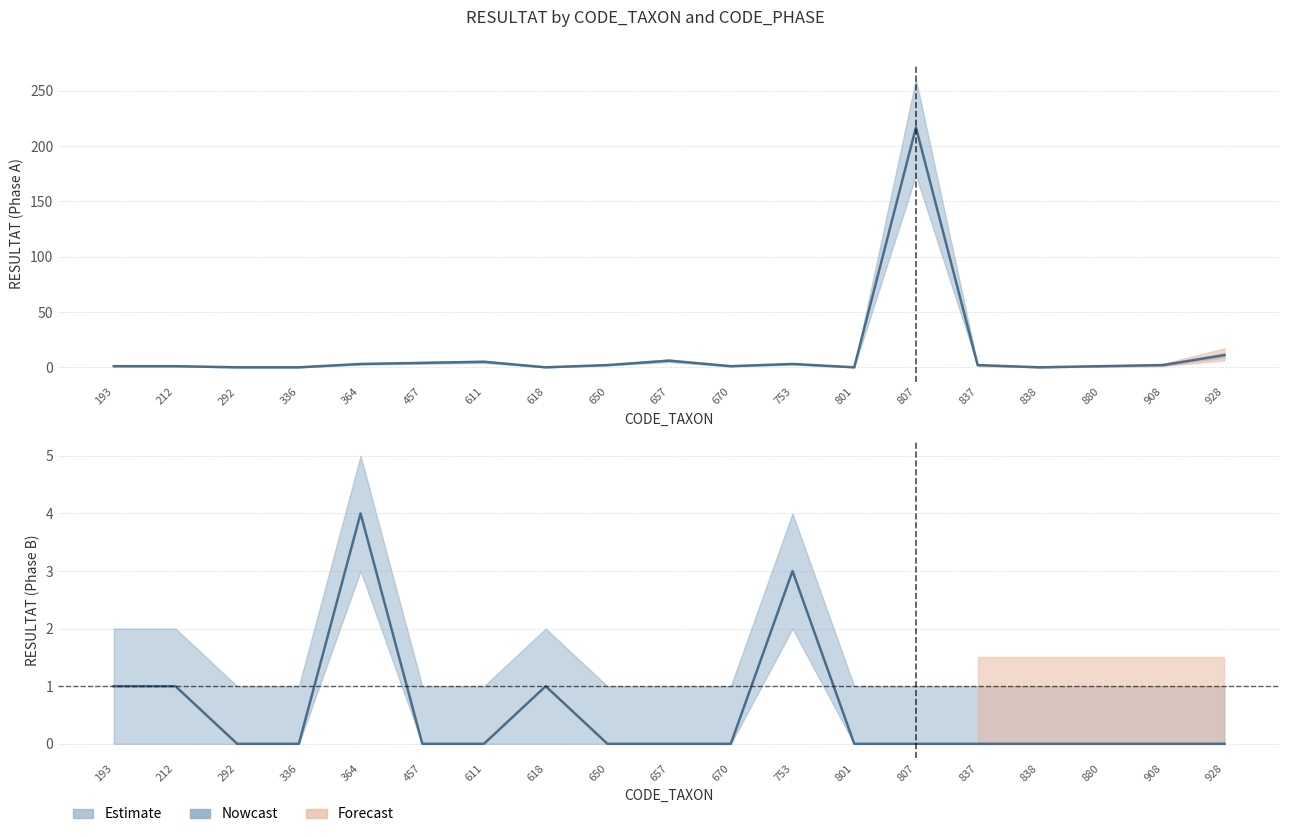

Reading right to left, transcribe all the data shown in this chart.

Phase A: 928=11	908=2	880=1	838=0	837=2	807=217	801=0	753=3	670=1	657=6	650=2	618=0	611=5	457=4	364=3	336=0	292=0	212=1	193=1
Phase B: 928=0	908=0	880=0	838=0	837=0	807=0	801=0	753=3	670=0	657=0	650=0	618=1	611=0	457=0	364=4	336=0	292=0	212=1	193=1